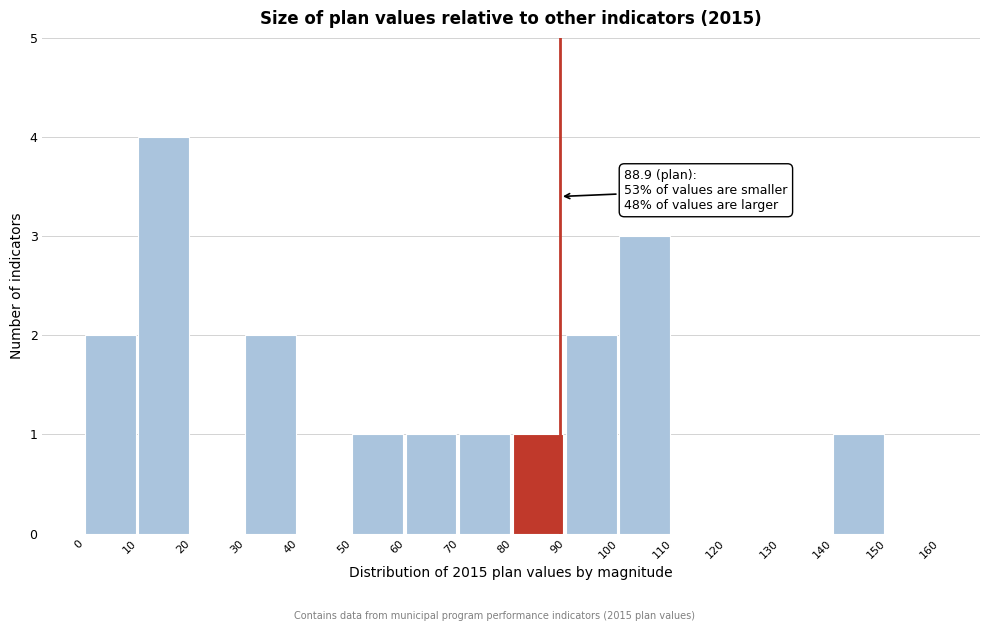

Over which range of the x-axis is the bar tallest?

10 to 20